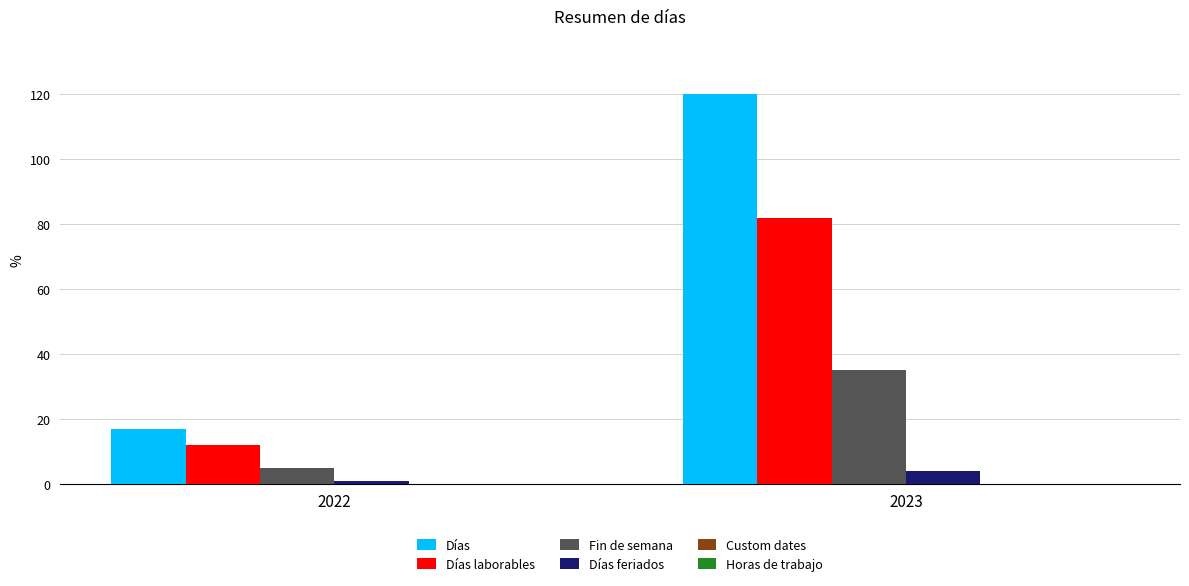

Read the Días value at 2023.

120